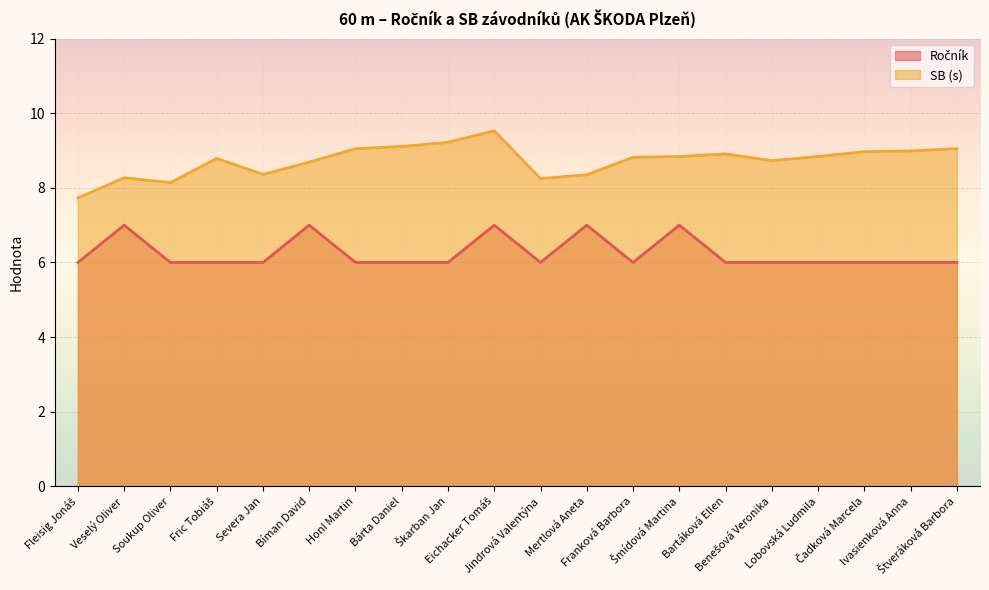

True or false: Ročník has a value of 6.0 at Benešová Veronika.

True